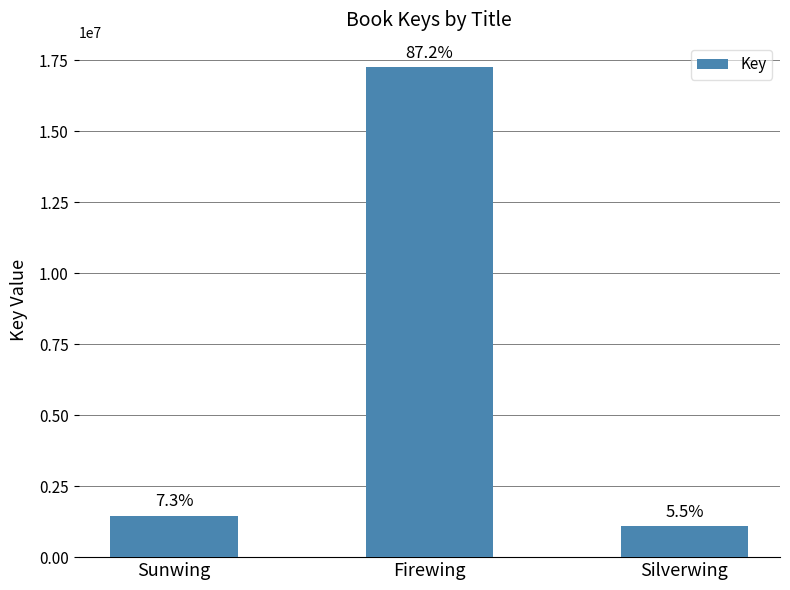

List the labels in order of value, smallest first.

Silverwing, Sunwing, Firewing